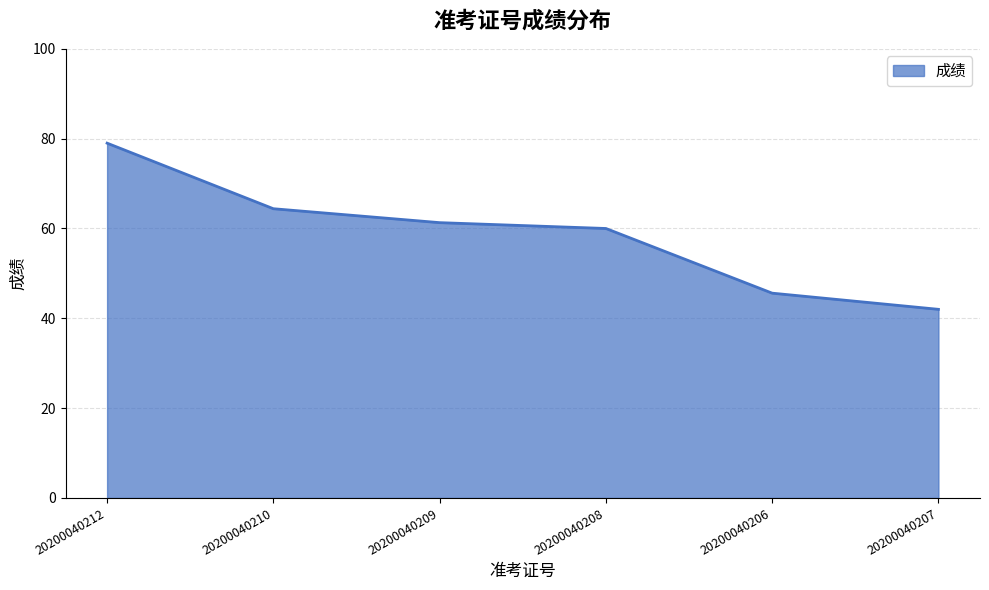

At which label is the value closest to 60?

20200040208